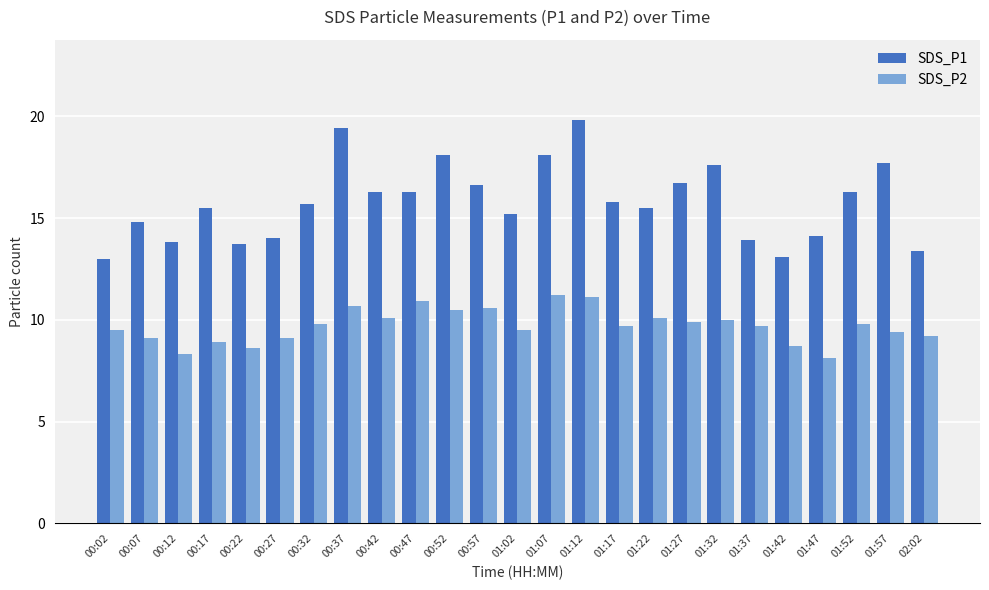

Reading left to right, transcribe all the data shown in this chart.

SDS_P1: 13.0	14.8	13.8	15.5	13.7	14.0	15.7	19.4	16.3	16.3	18.1	16.6	15.2	18.1	19.8	15.8	15.5	16.7	17.6	13.9	13.1	14.1	16.3	17.7	13.4
SDS_P2: 9.5	9.1	8.3	8.9	8.6	9.1	9.8	10.7	10.1	10.9	10.5	10.6	9.5	11.2	11.1	9.7	10.1	9.9	10.0	9.7	8.7	8.1	9.8	9.4	9.2